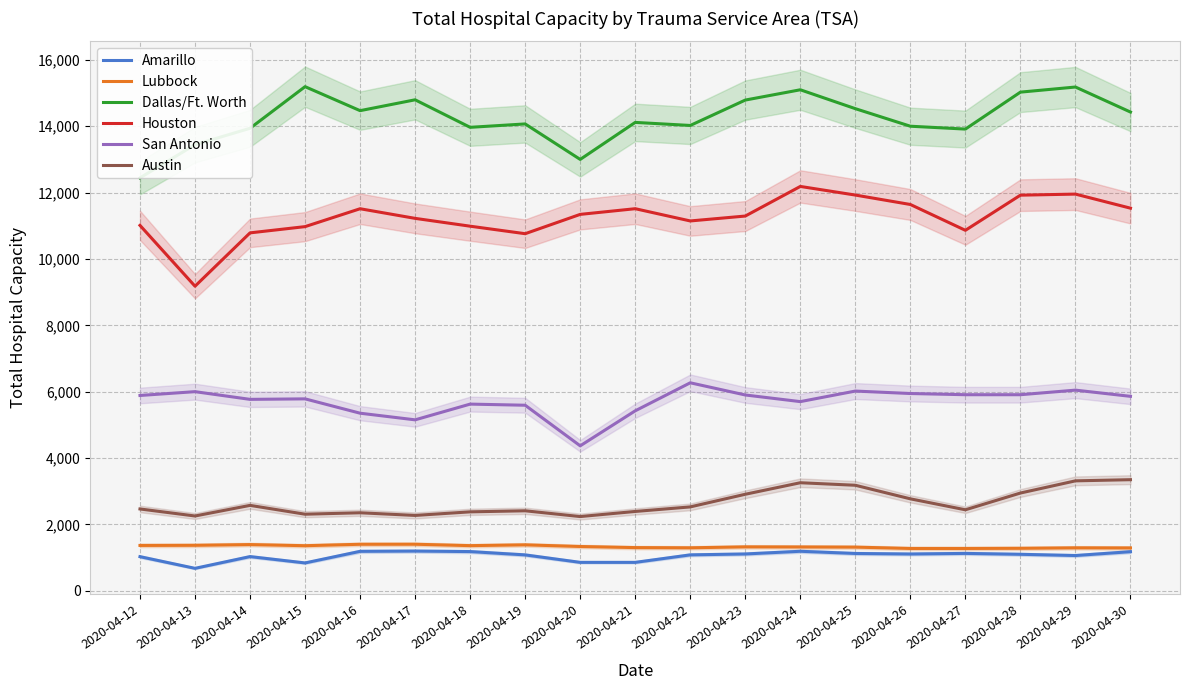

What is the difference between the highest and lowest values at 2020-04-22?

12937